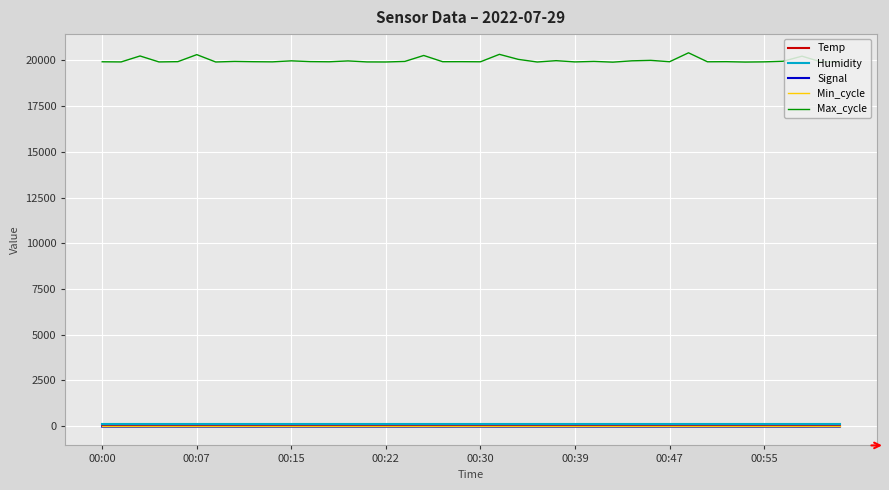

At how many categories does at least one series exceed 18881?

40